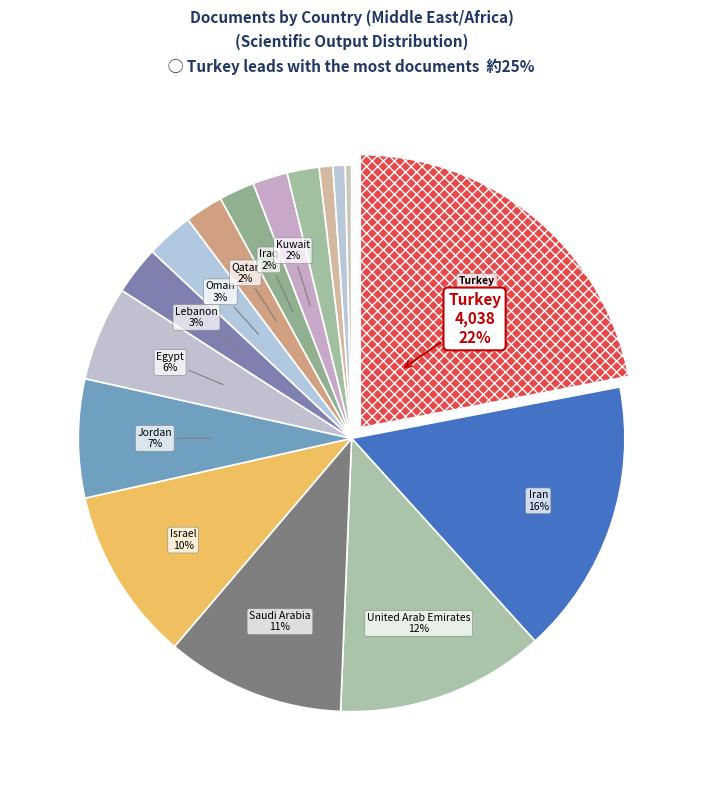

Which has a higher value, Saudi Arabia or United Arab Emirates?

United Arab Emirates